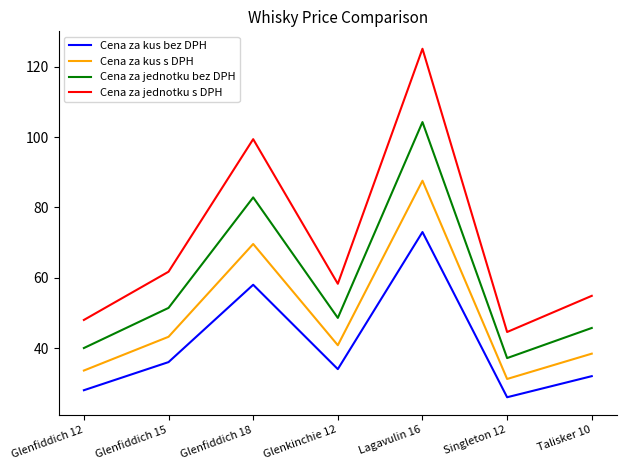

Rank the series at Lagavulin 16 from lowest to highest value.

Cena za kus bez DPH, Cena za kus s DPH, Cena za jednotku bez DPH, Cena za jednotku s DPH